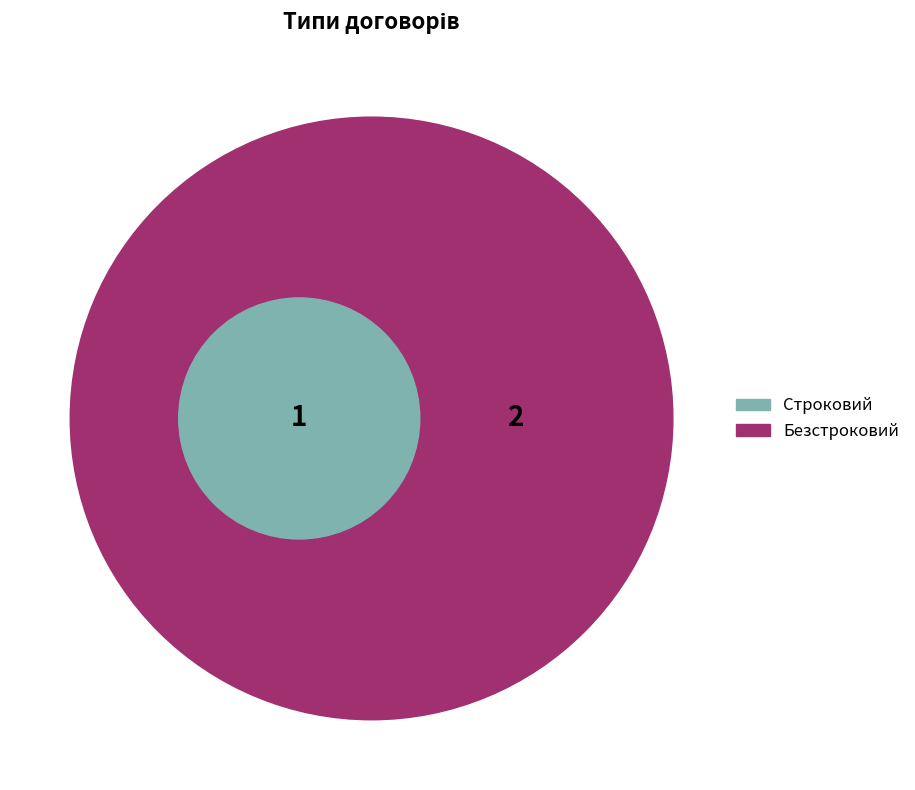

What is the ratio of the value at Безстроковий to the value at Строковий?

2.0